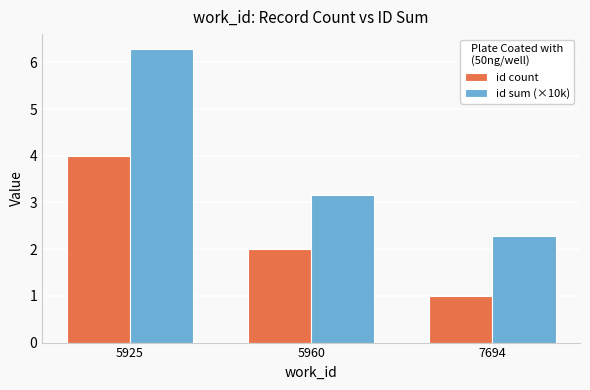

List the series in order of their peak value, highest first.

id sum (×10k), id count